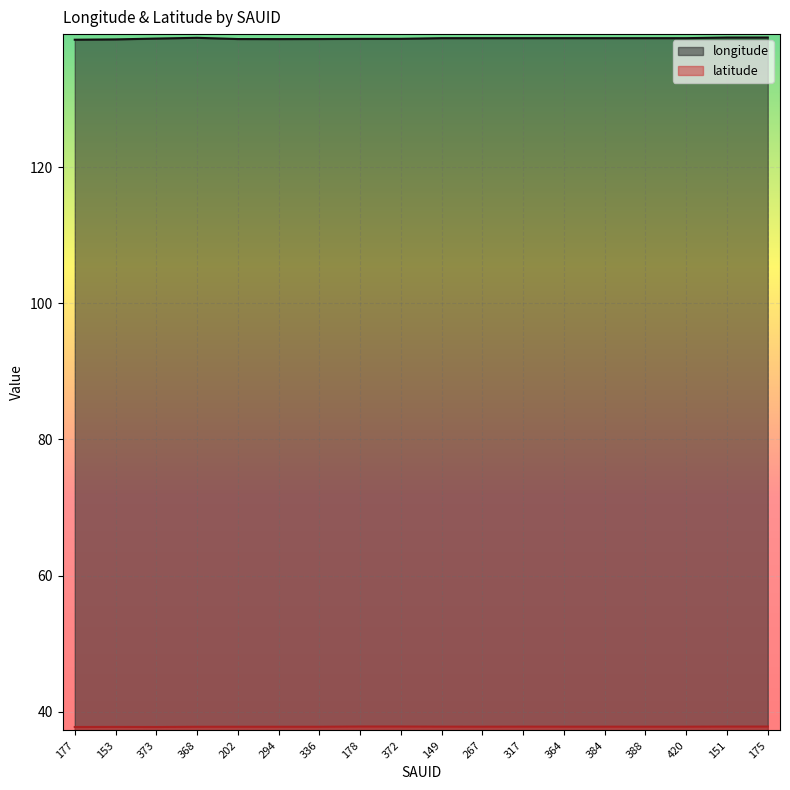

At which label does longitude reach its minimum?

177